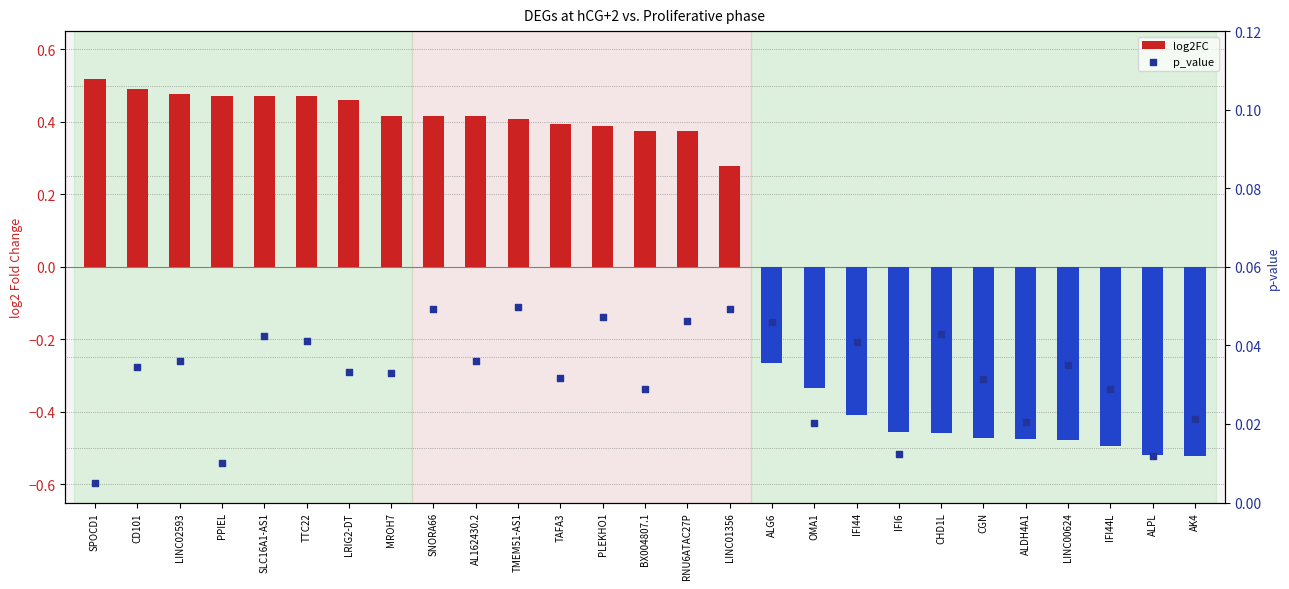

What is the total value across all series at MROH7?

0.4